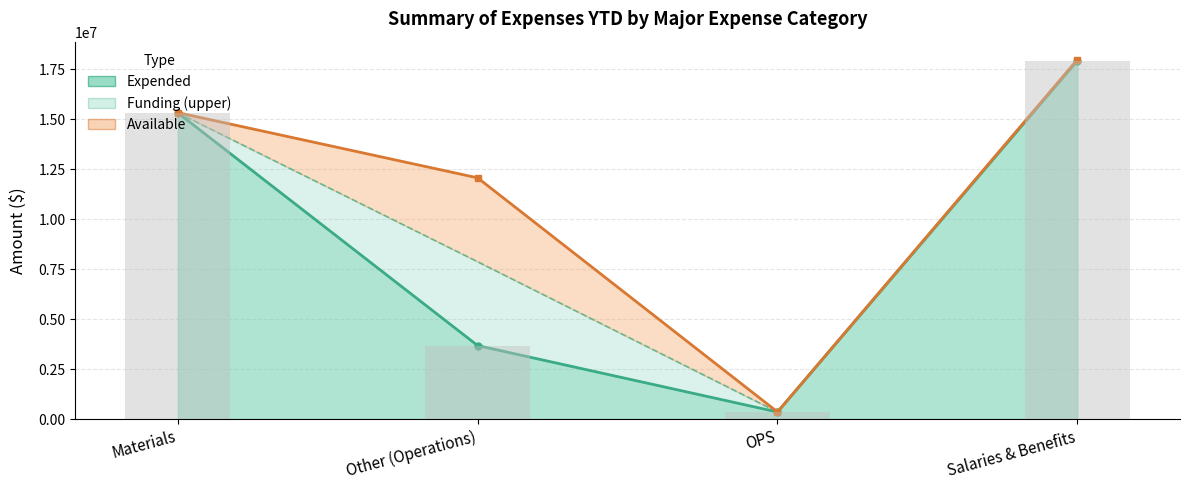

Which has a higher value, Other (Operations) or Salaries & Benefits?

Salaries & Benefits